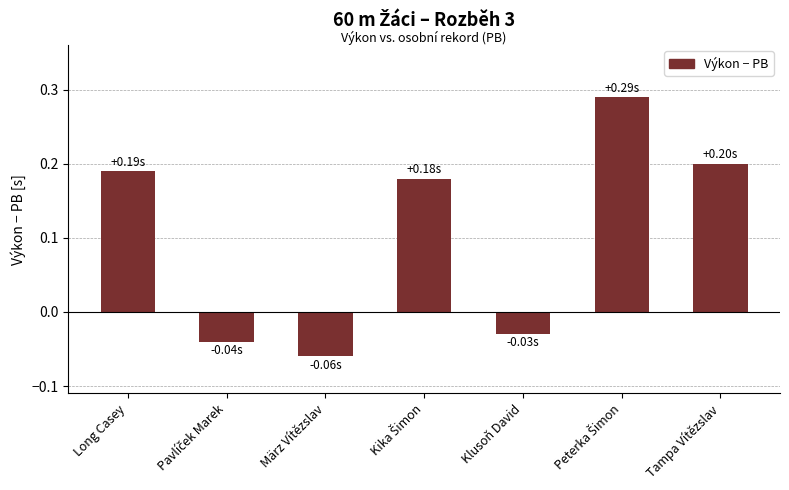

At which category does the chart reach its minimum across all series?

März Vítězslav